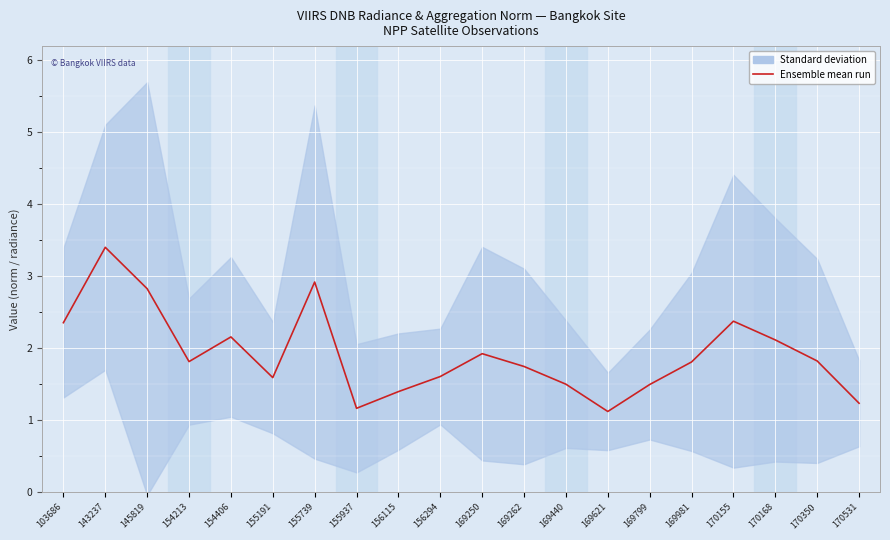

Where is the first local minimum?

154213